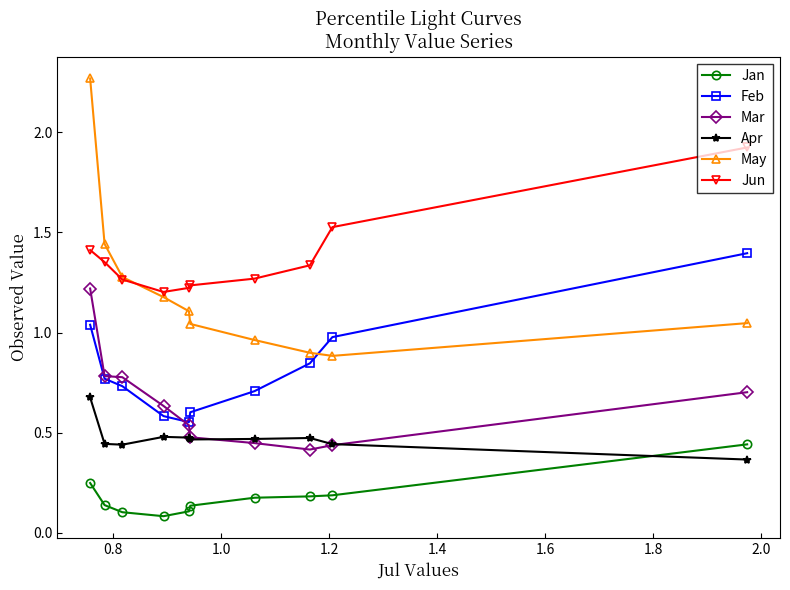

Which series has the widest spread of values?

May